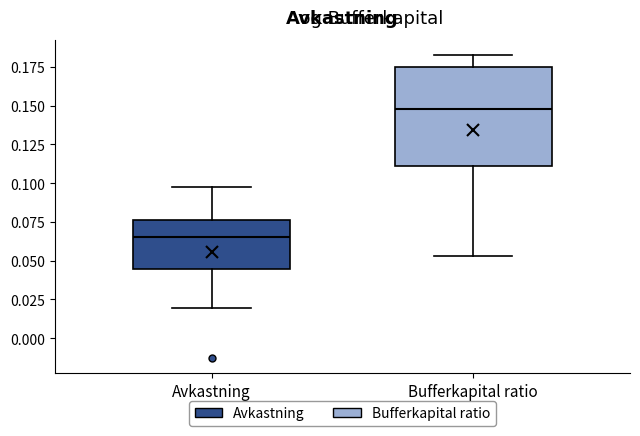

Where does the median line of the box for Avkastning sit on the y-axis? The values are not printed on the chart, so give them approximately, as read against the axis.

0.065